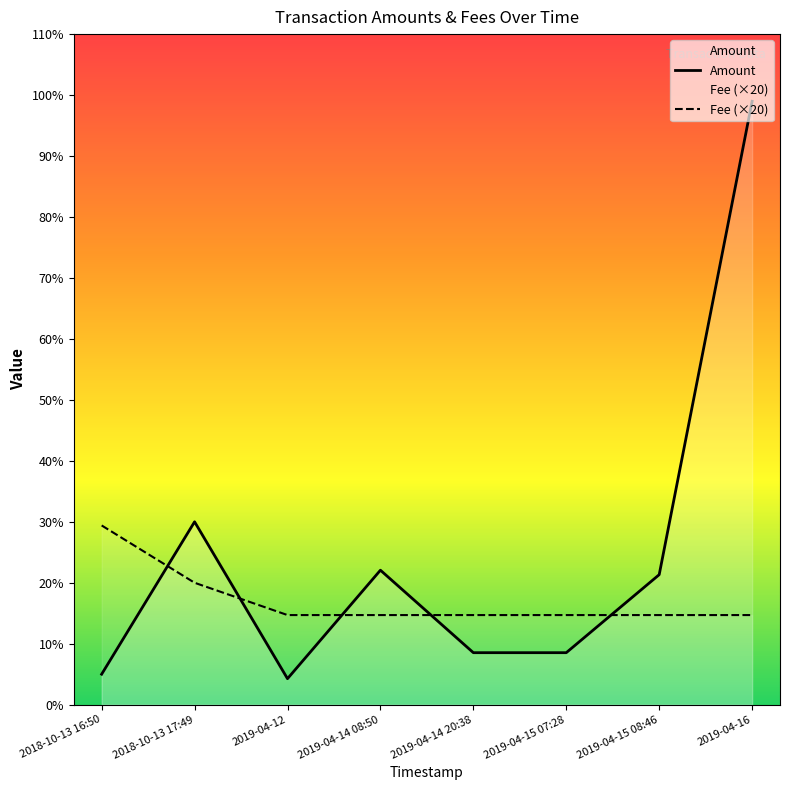

Which series has the largest range (max minus min)?

Amount